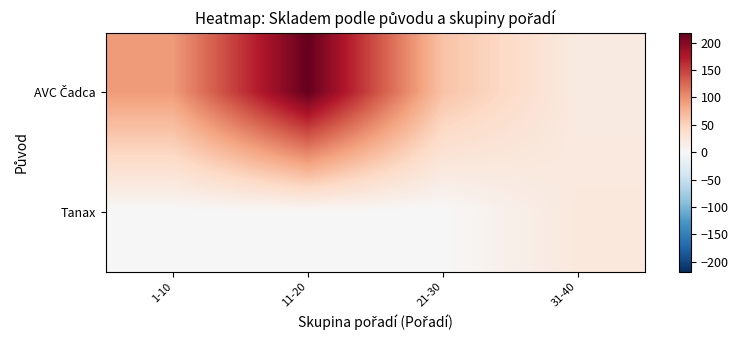

Between 11-20 and 31-40, which is larger?

11-20